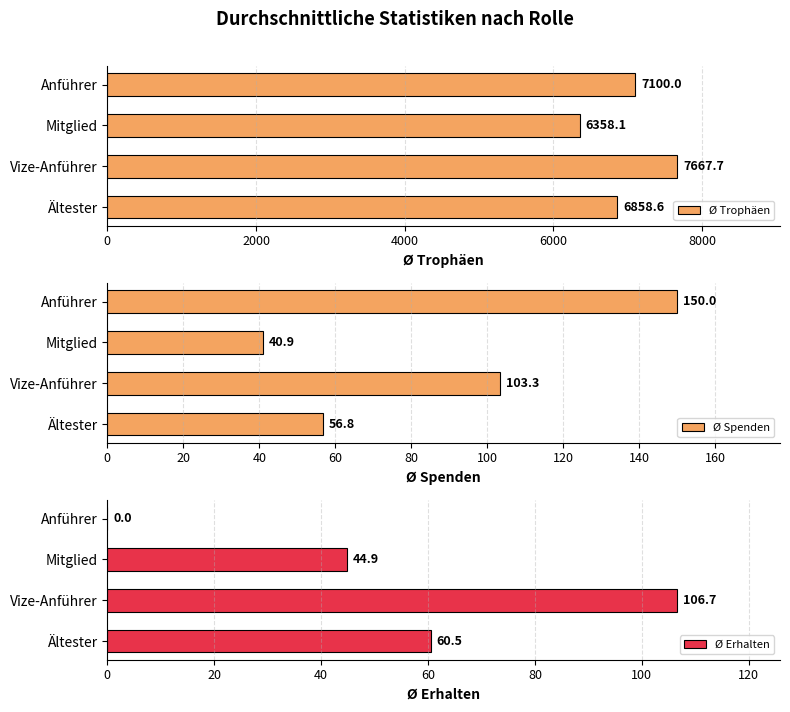

What is the difference between the maximum and minimum values in the Ø Spenden series?

109.2